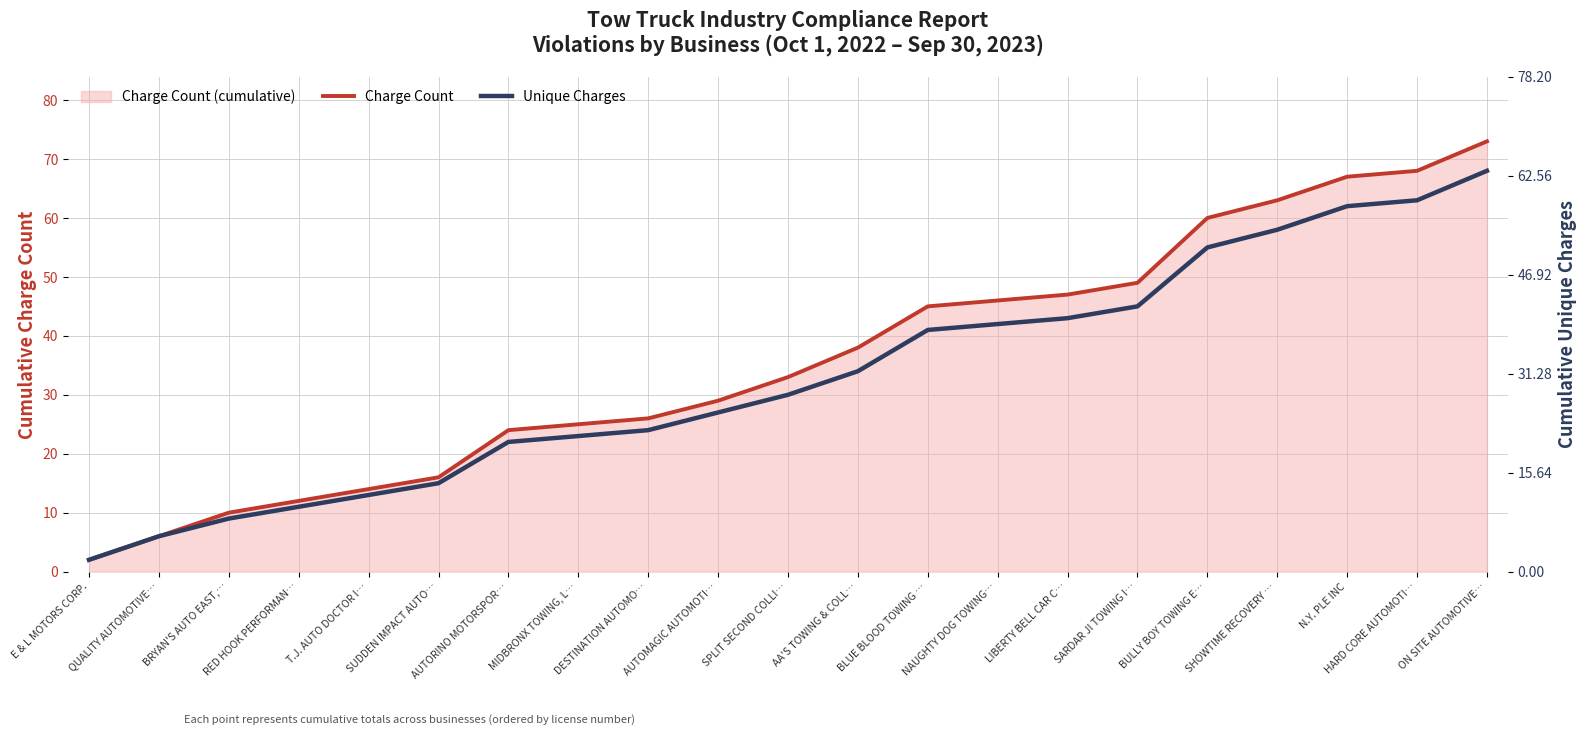

What is the label of the 6th point from the right?

SARDAR JI TOWING I…